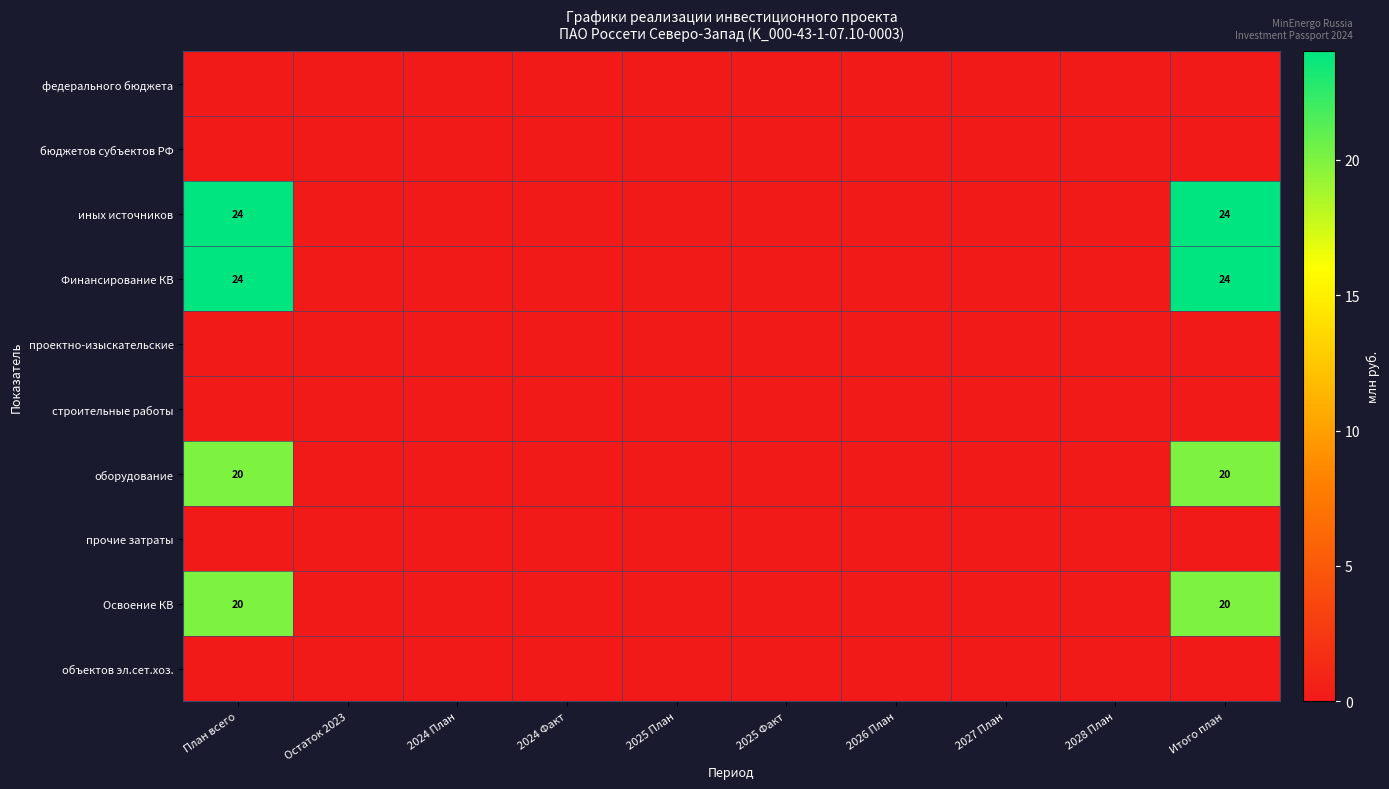

The иных источников series shows 6 at Итого план. True or false?

False